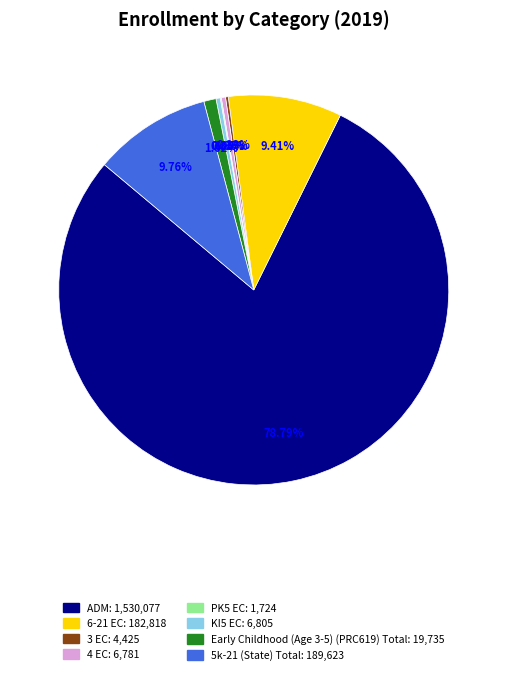

Which category accounts for the majority?

ADM